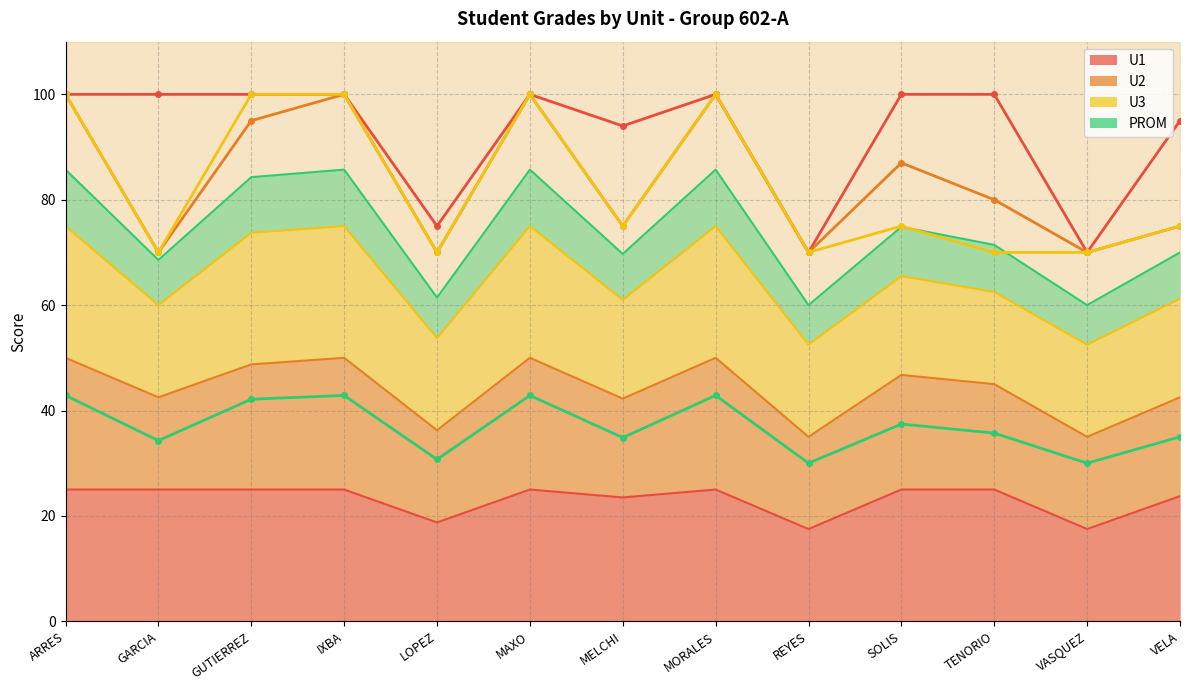

True or false: U2 and U1 intersect in this chart.

False